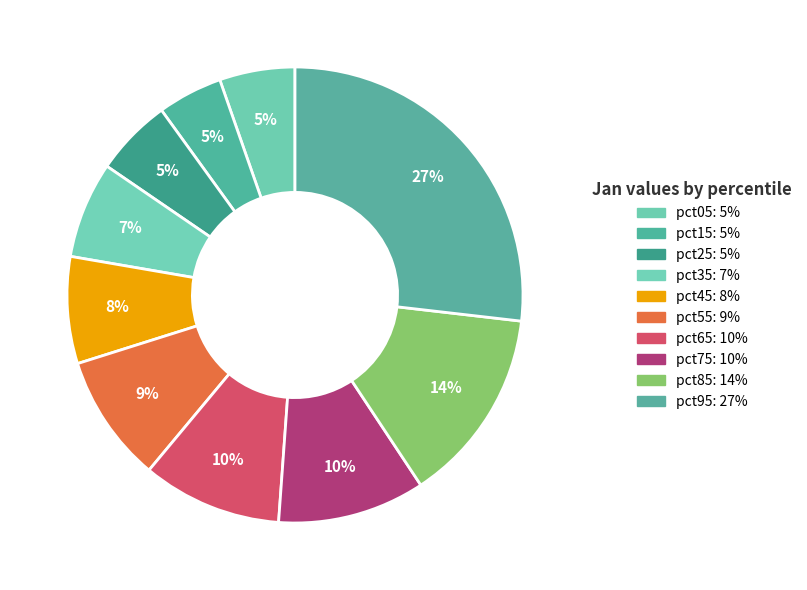

Rank the categories by value from highest to lowest.

pct95, pct85, pct75, pct65, pct55, pct45, pct35, pct25, pct05, pct15